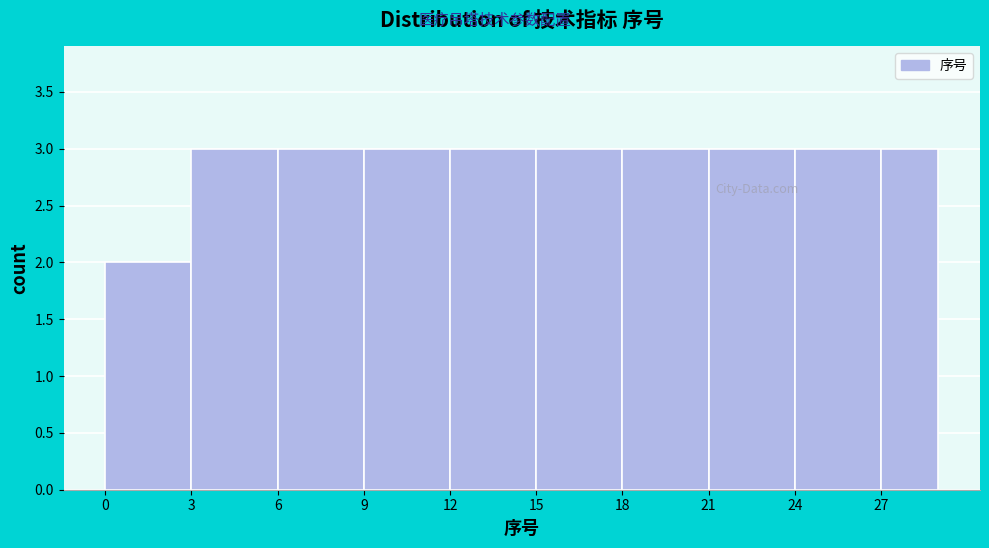

Reading left to right, transcribe this chart: for each bar, give the range it covers on the x-axis and its height. The values are not printed on the chart, so give them approximately, as read against the axis.

0 to 3: 2
3 to 6: 3
6 to 9: 3
9 to 12: 3
12 to 15: 3
15 to 18: 3
18 to 21: 3
21 to 24: 3
24 to 27: 3
27 to 29: 3